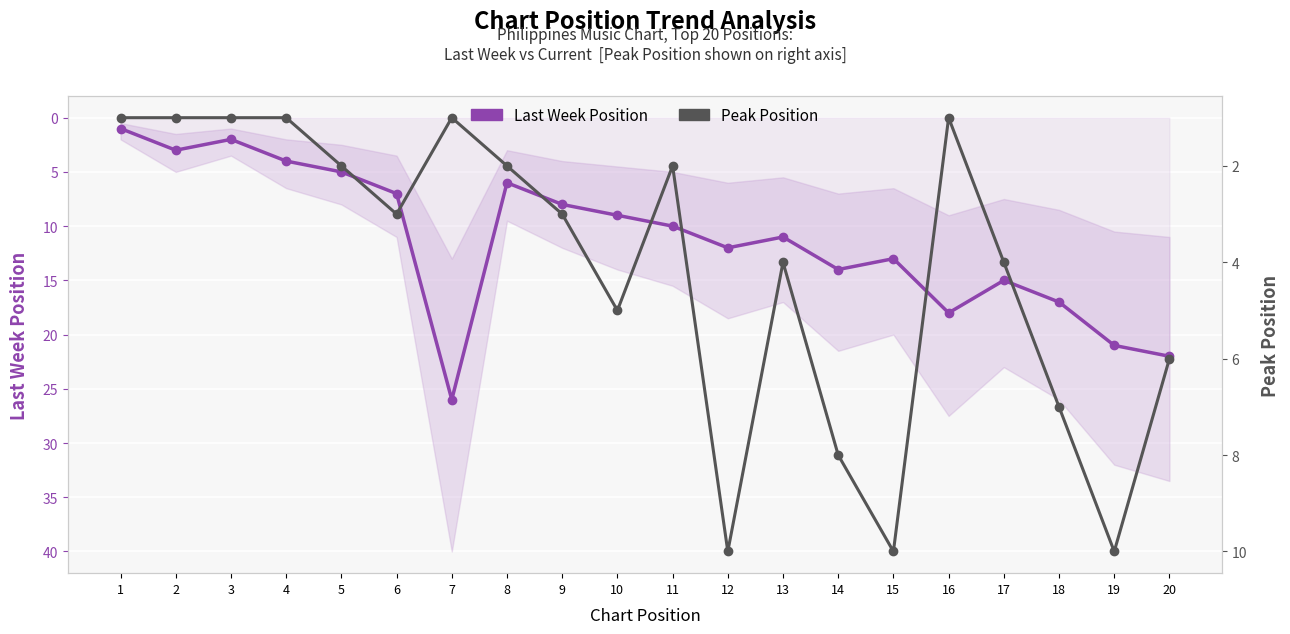

What is the highest value of the Last Week Position series?

26